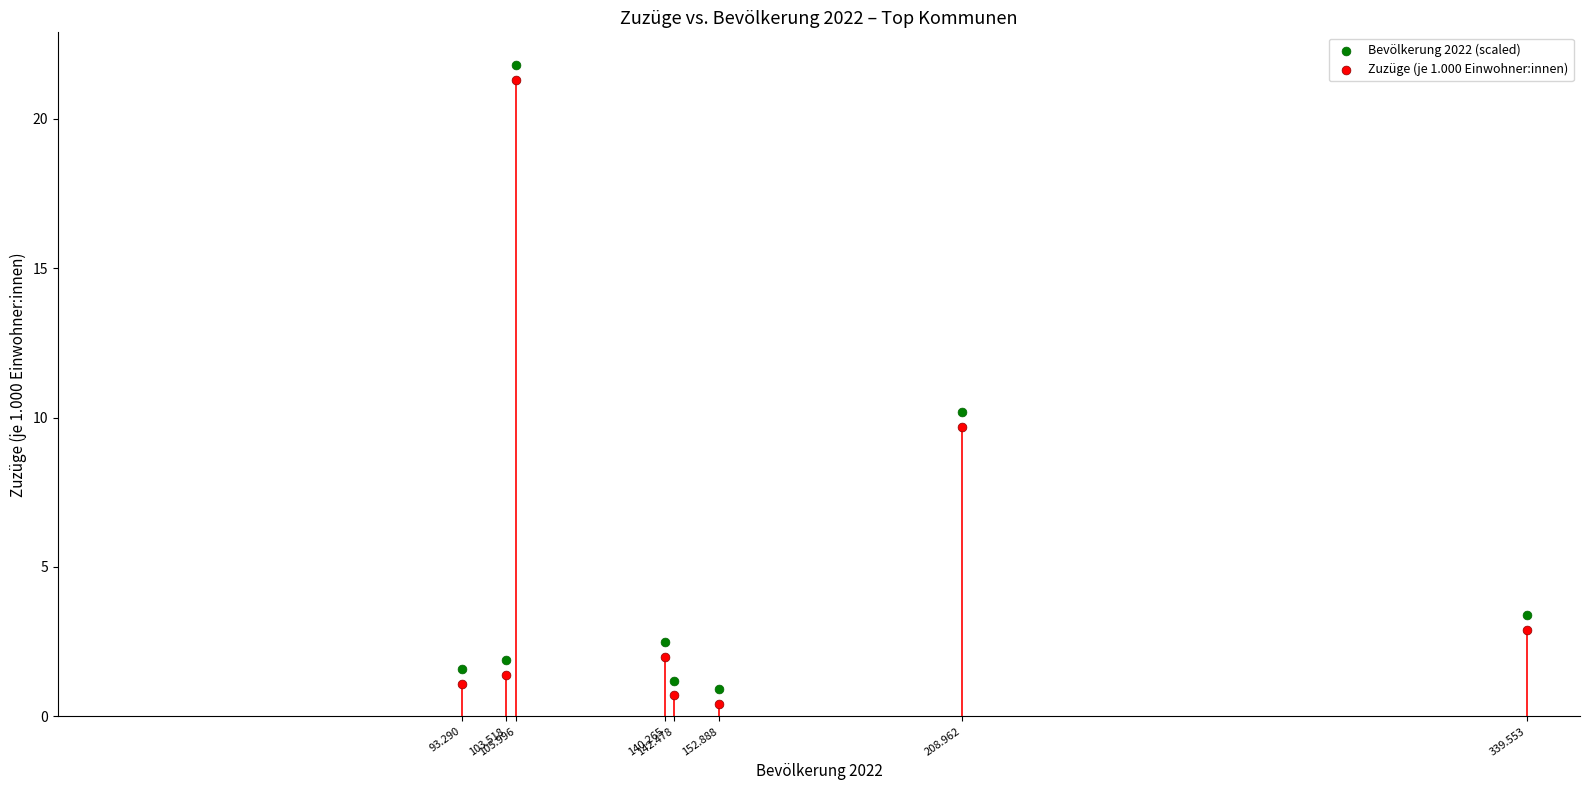

In the Bevölkerung 2022 (scaled) series, what Y value is closest to 11?

10.2